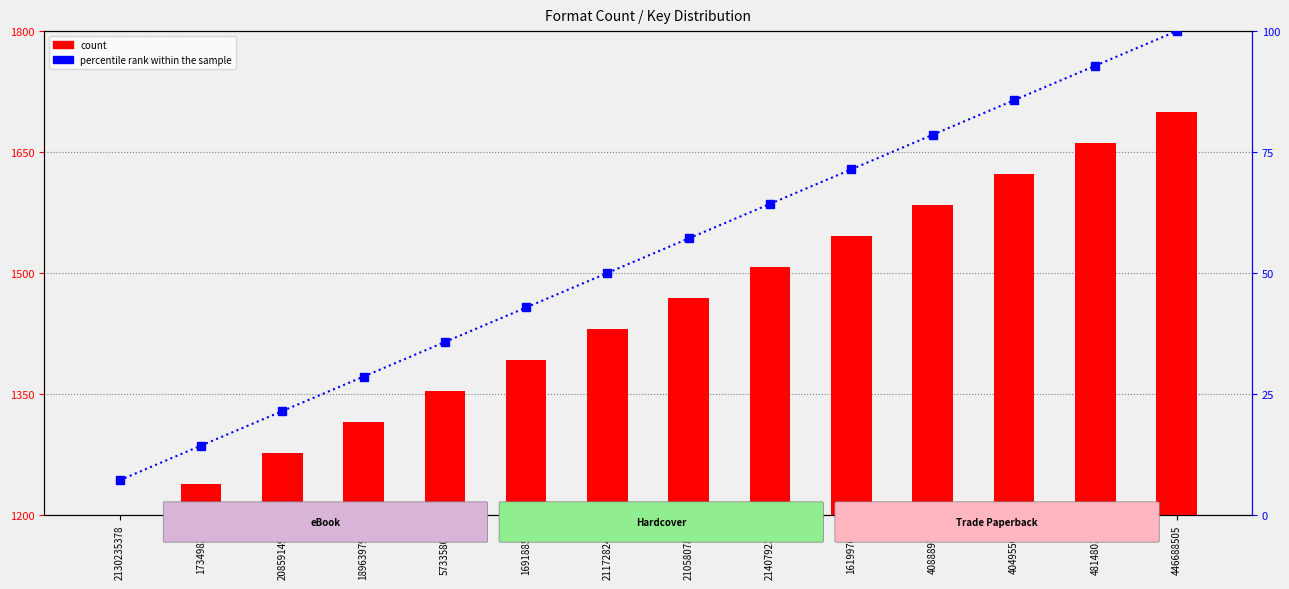

What value does the count series have at 2130235378?

1200.0